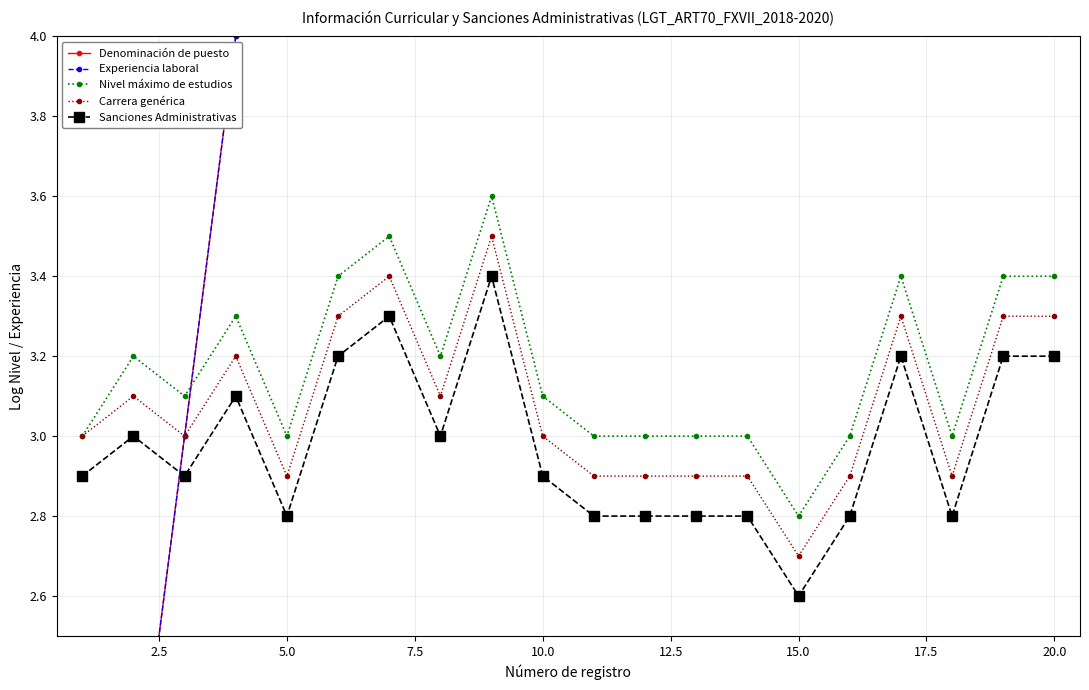

The Carrera genérica series shows 2.7 at 15.0. True or false?

True